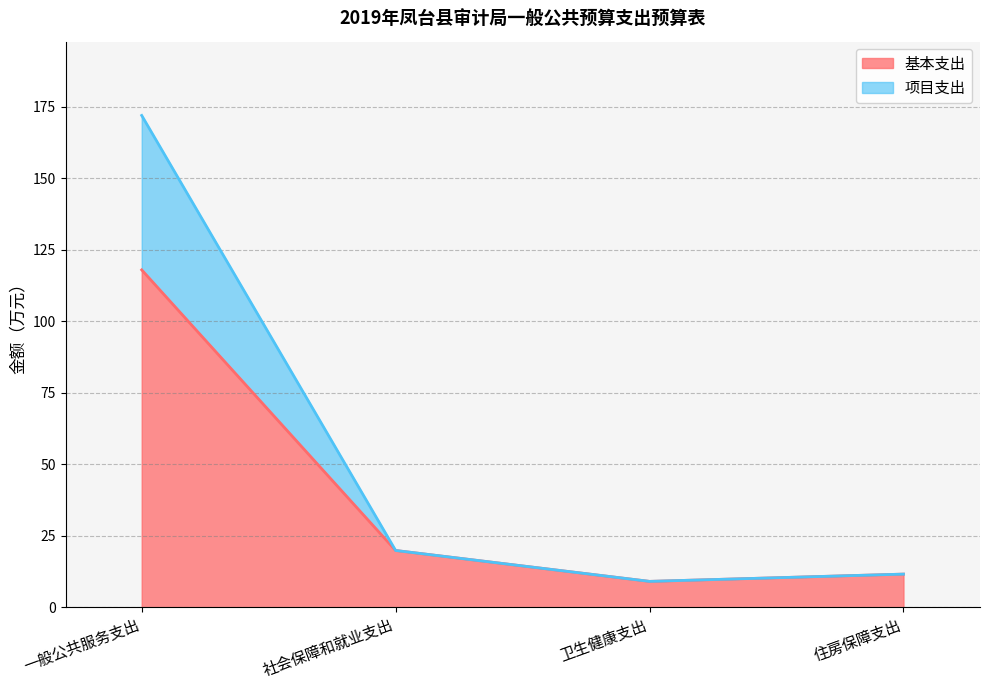

At 住房保障支出, list the series in order from smallest to largest.

基本支出, 项目支出